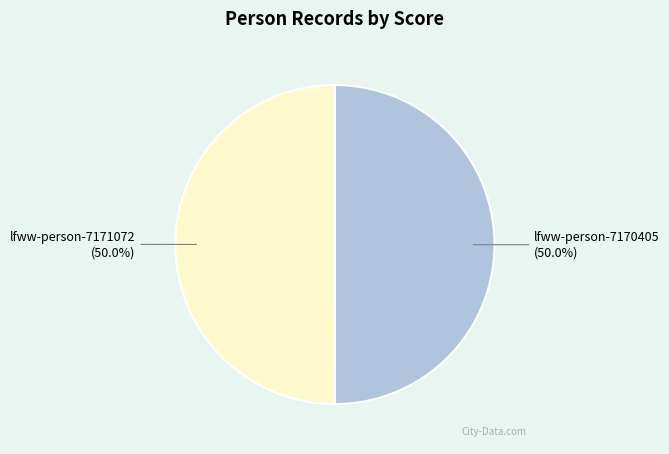

To the nearest percent, what is the combined percentage of lfww-person-7170405 and lfww-person-7171072?

100%